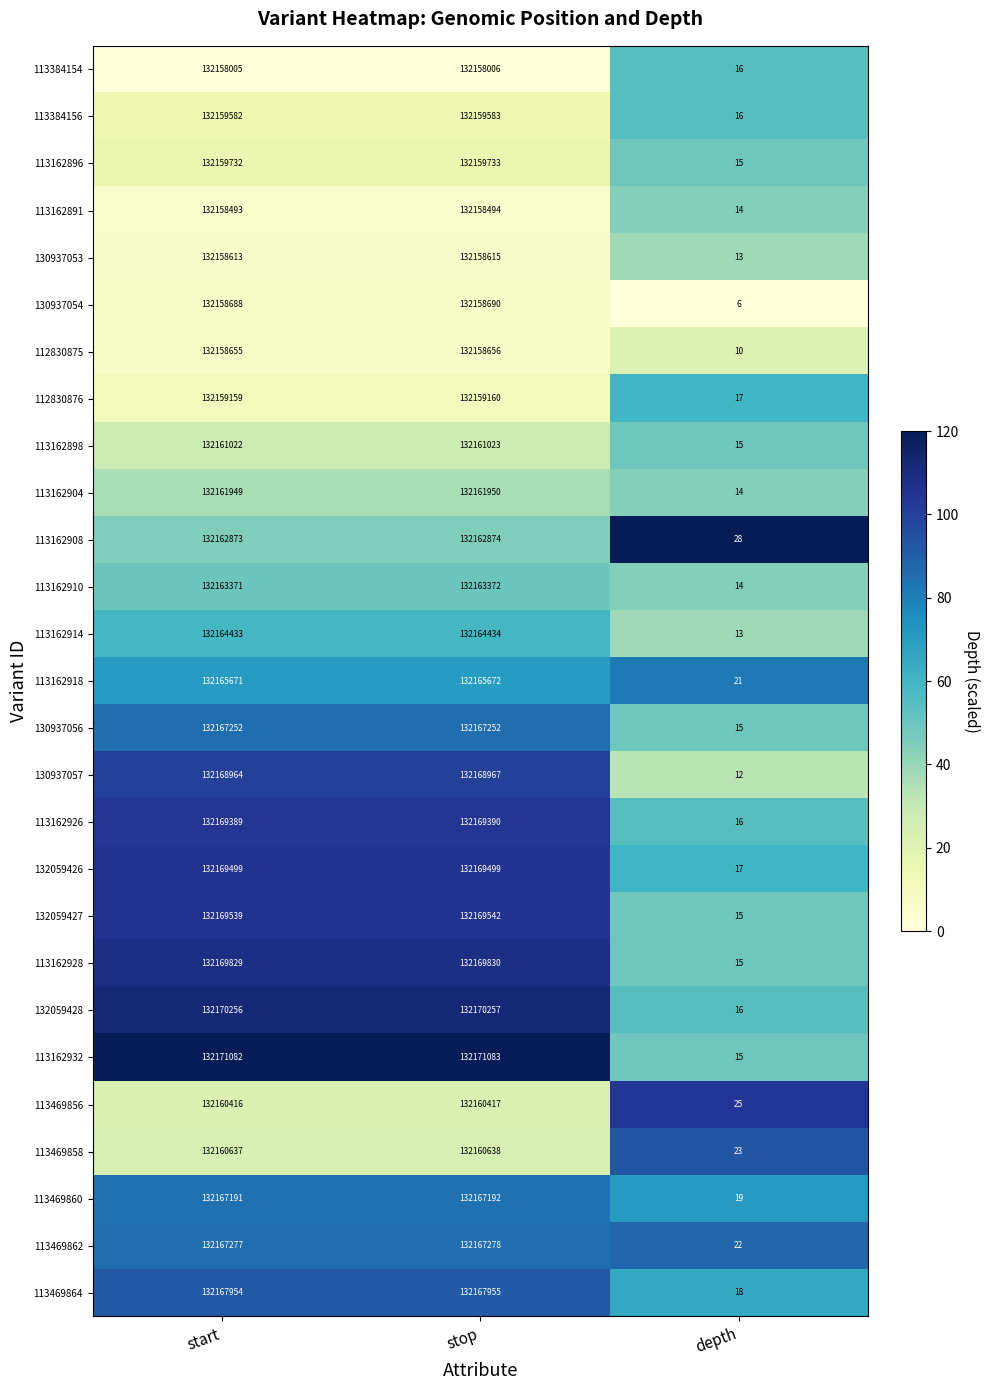

What is the highest value of the 113162928 series?

132169830